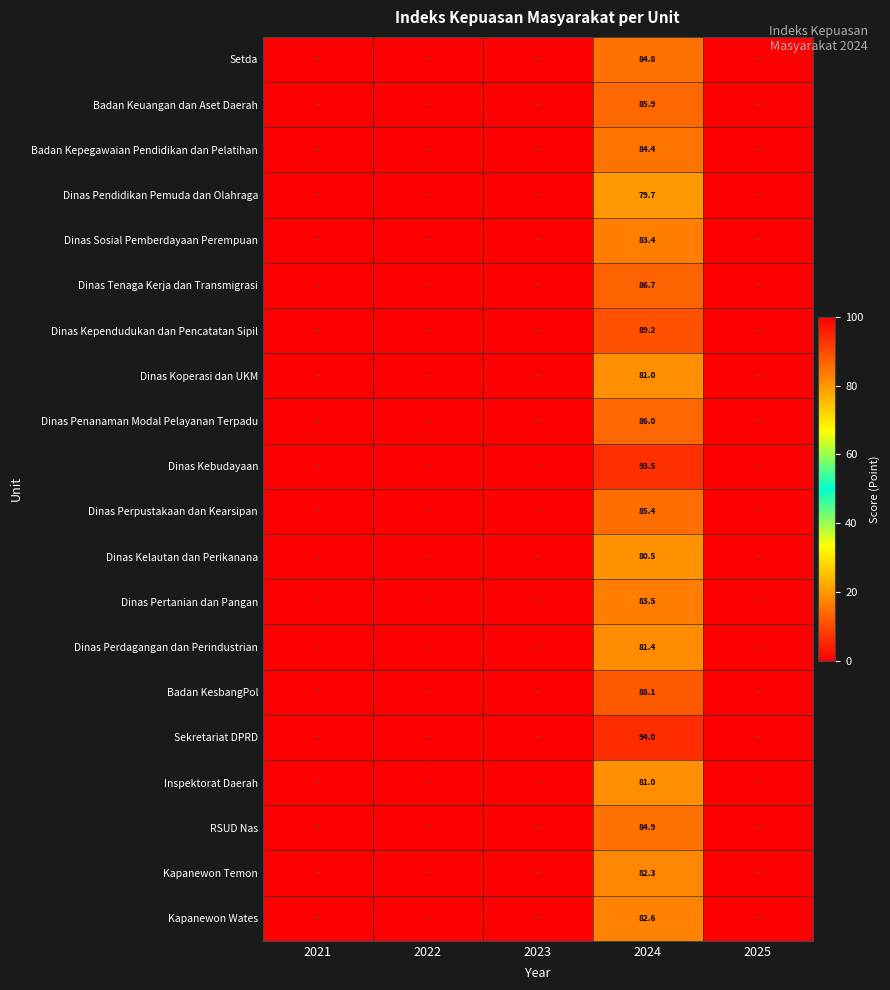

Is it true that Dinas Penanaman Modal Pelayanan Terpadu equals 86.0 at 2024?

True